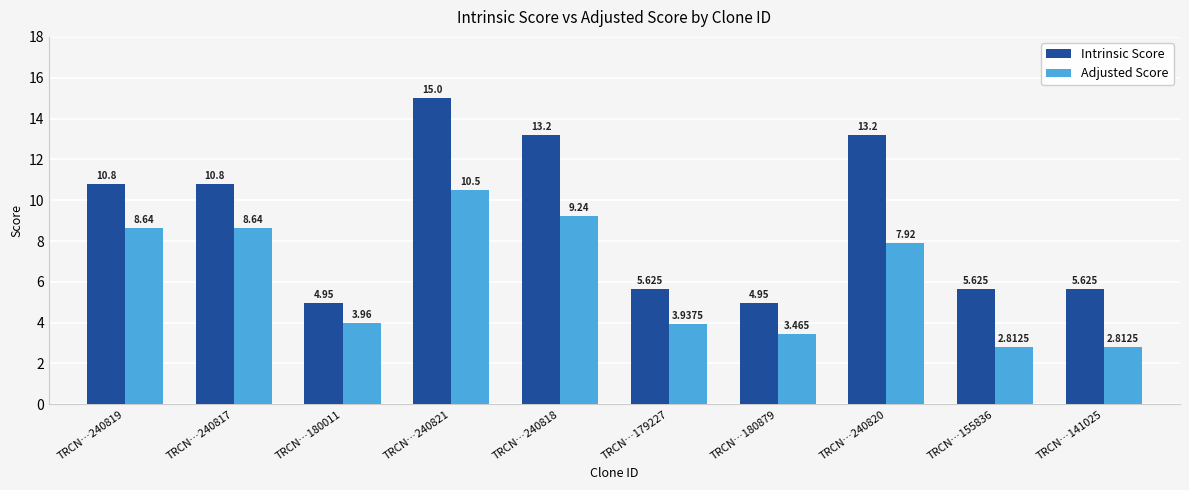

What is the maximum value shown in the chart?

15.0